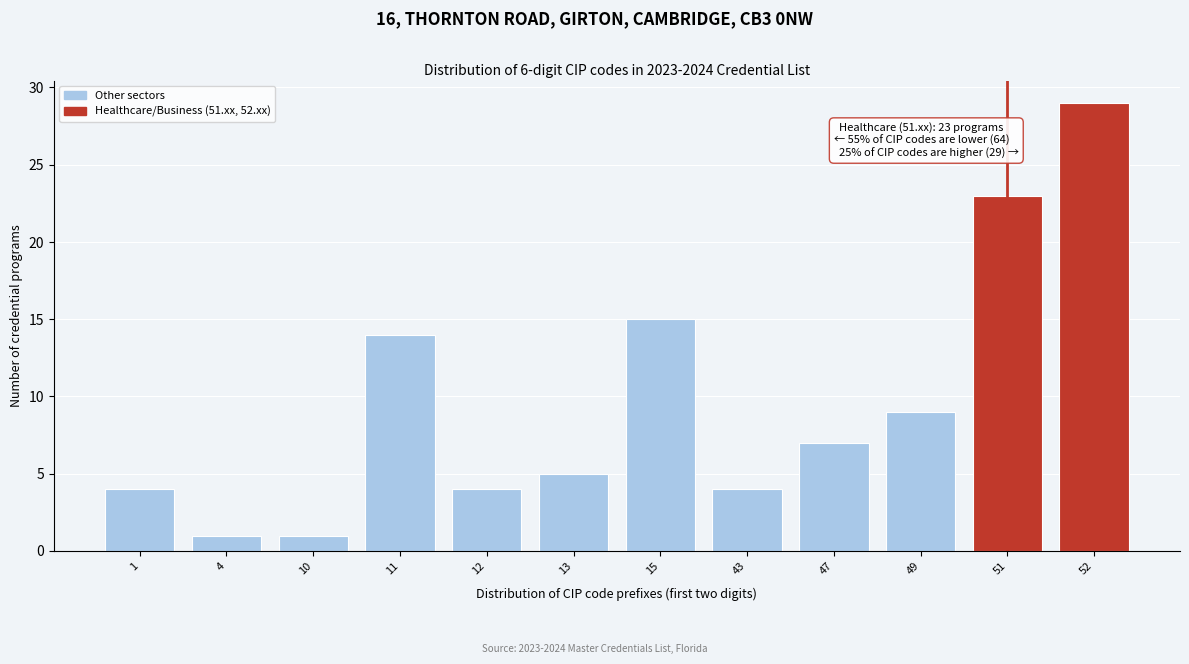

Reading left to right, what are all the values shown in this chart?

4	1	1	14	4	5	15	4	7	9	23	29